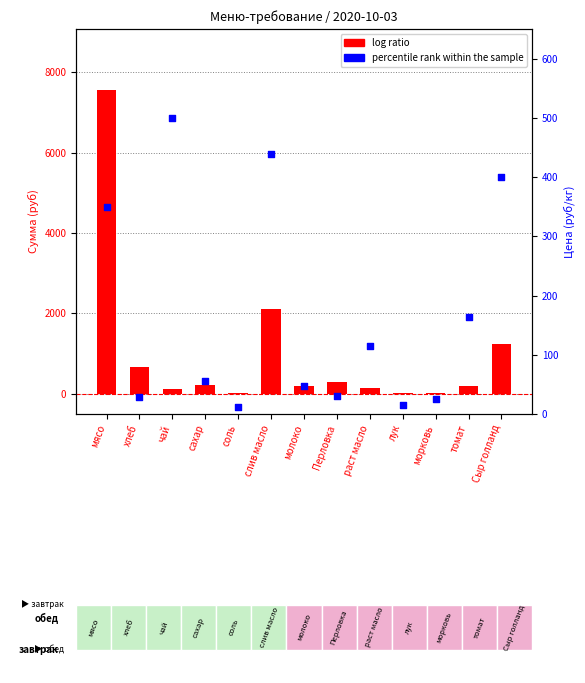

At which category is the sum across all series the highest?

мясо